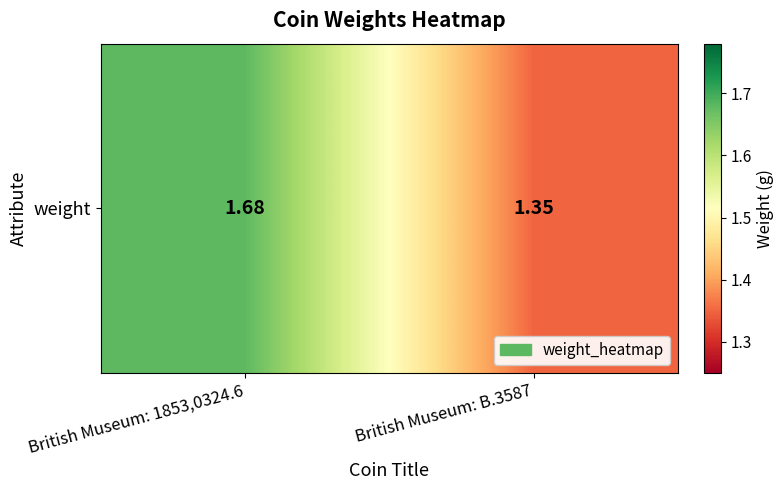

The chart shows a value of 1.7 at British Museum: 1853,0324.6. True or false?

True